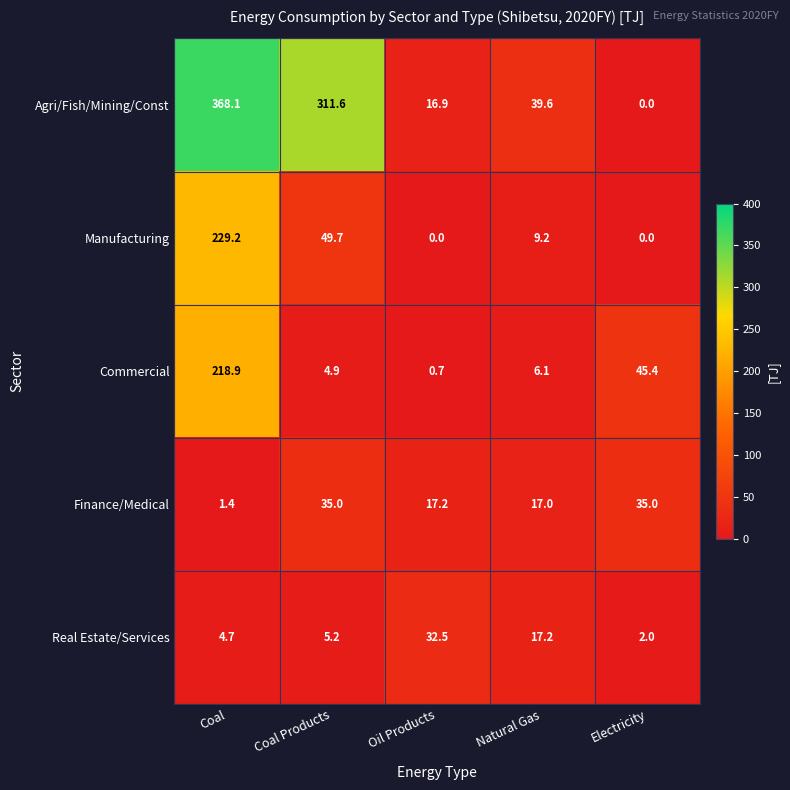

How many series are shown in this chart?

5